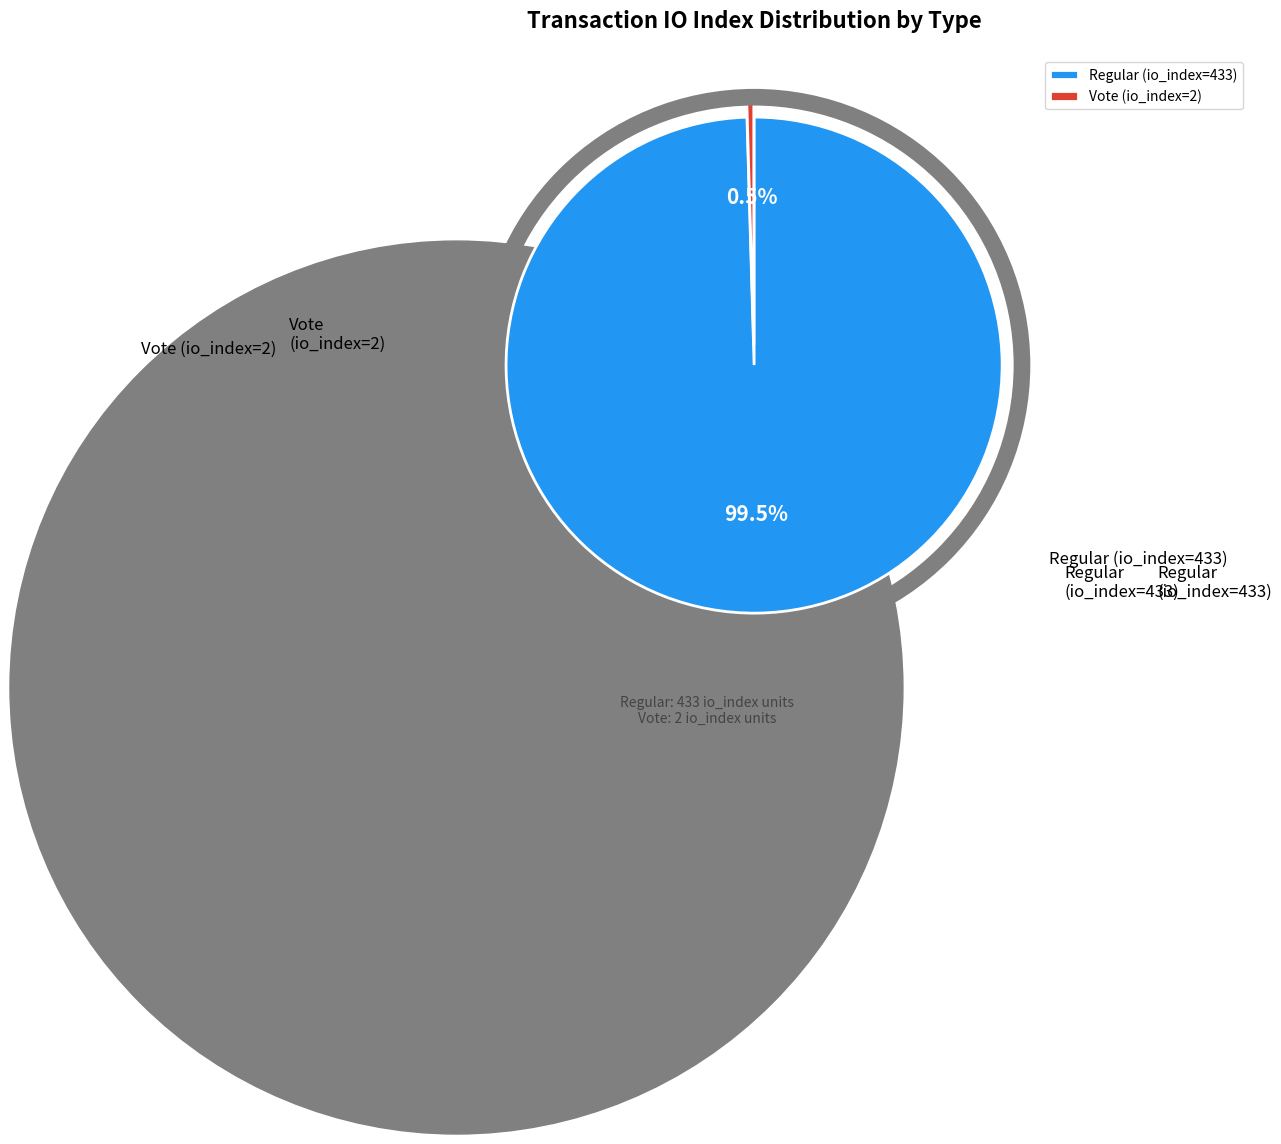

To the nearest percent, what percentage of the pie is Regular (io_index=433)?

100%